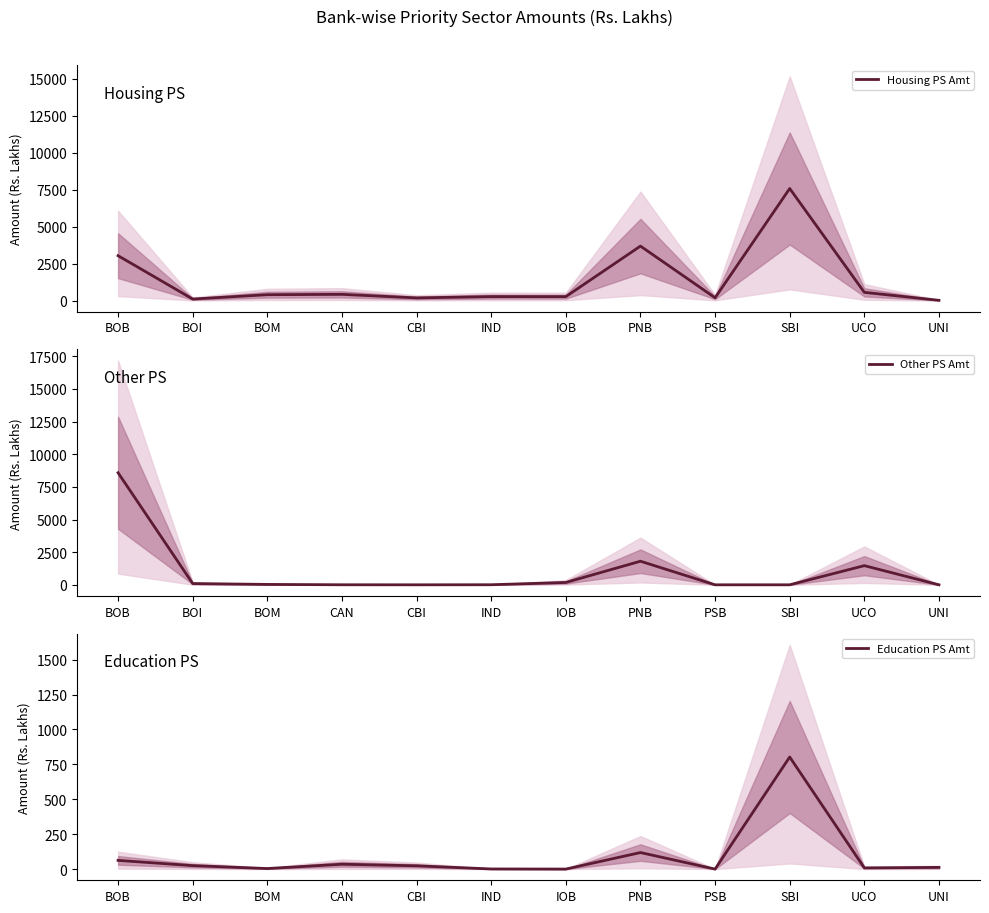

What is the label of the 3rd point from the left?

BOM